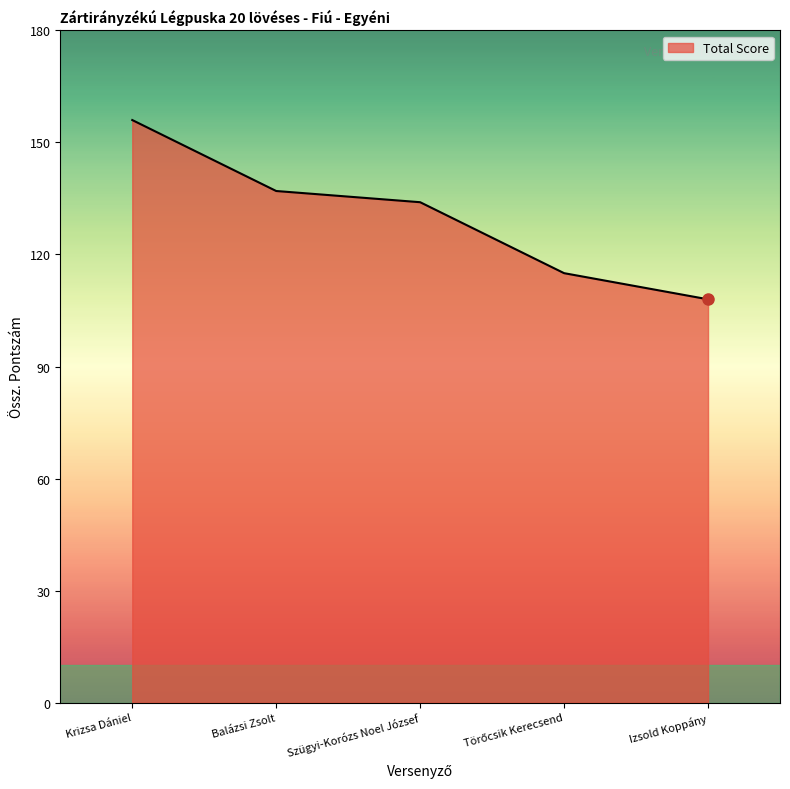

What is the sum of the values at Krizsa Dániel and Izsold Koppány?

264